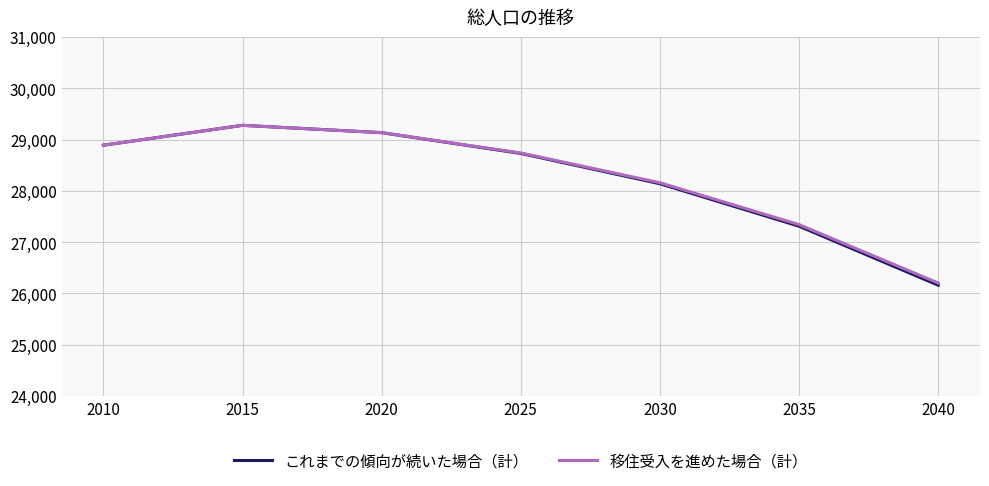

Is the value of これまでの傾向が続いた場合（計） at 2030 greater than the value of 移住受入を進めた場合（計） at 2025?

No